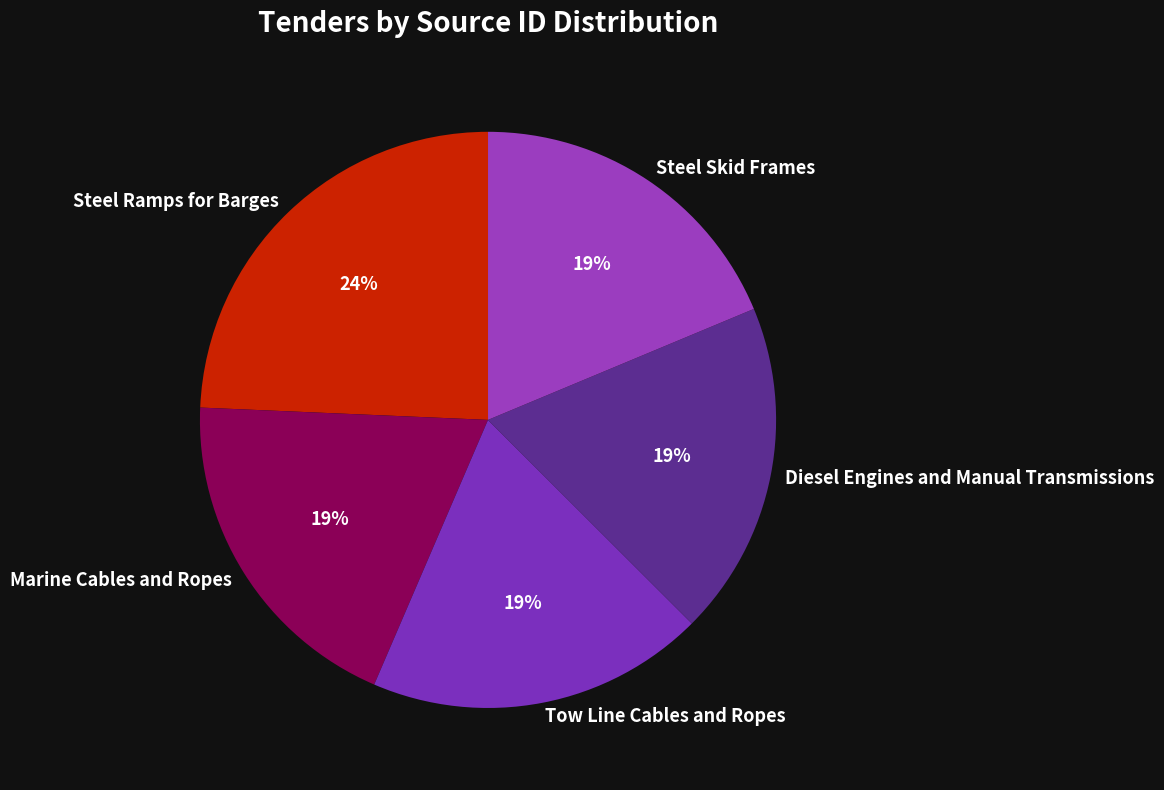

Does Tow Line Cables and Ropes account for over 50% of the chart?

No